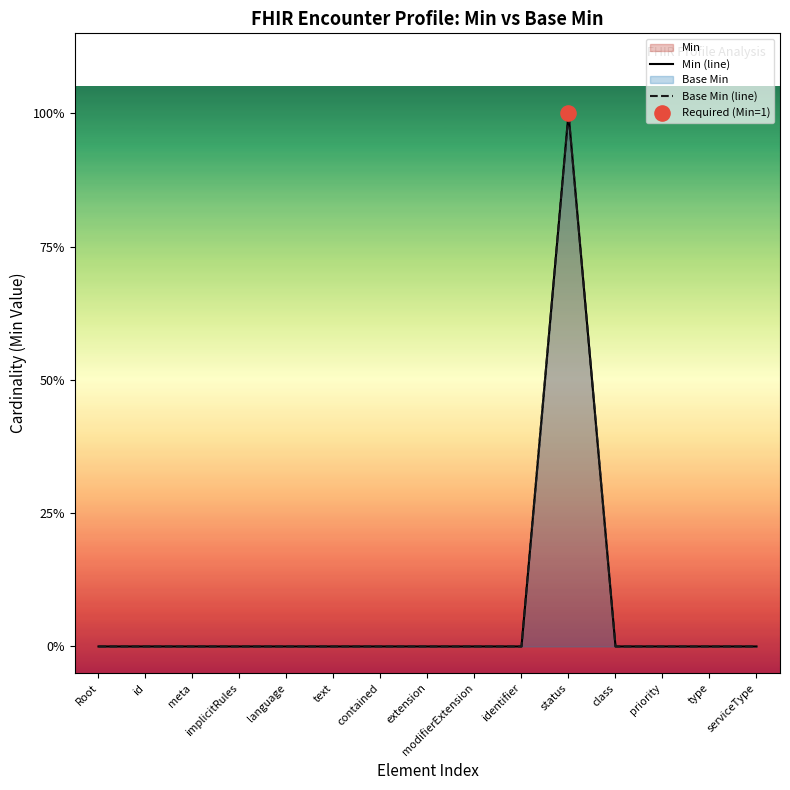

Which series contains the lowest Y value?

Min (line)